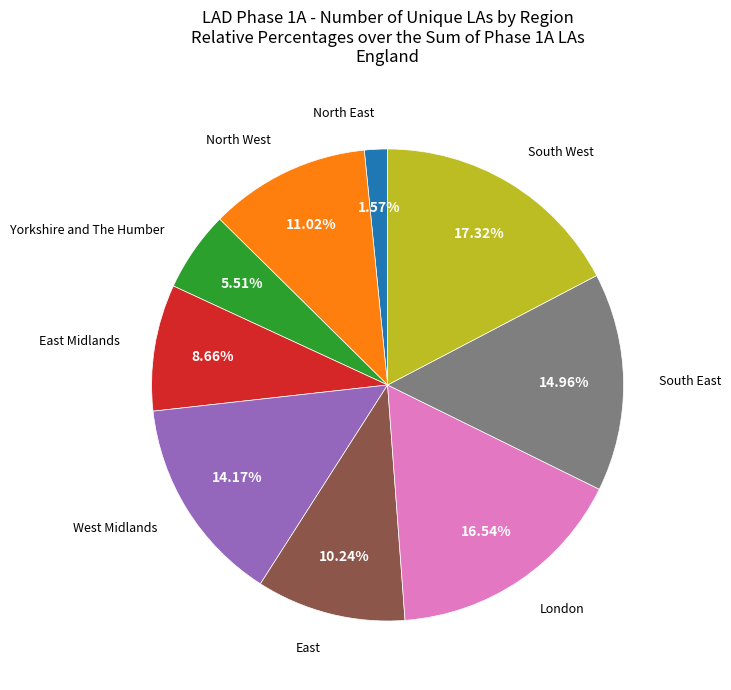

Count the number of slices in the pie.

9